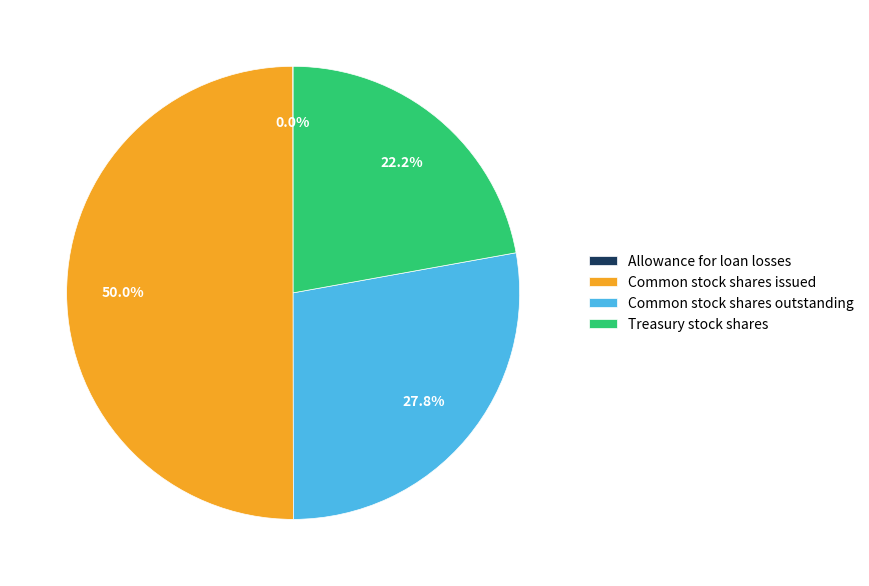

What portion of the pie excludes Common stock shares issued?

50.0%